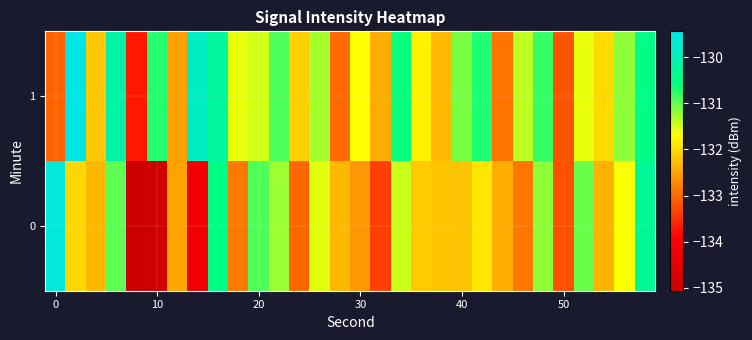

What is the greatest value displayed?

-129.4